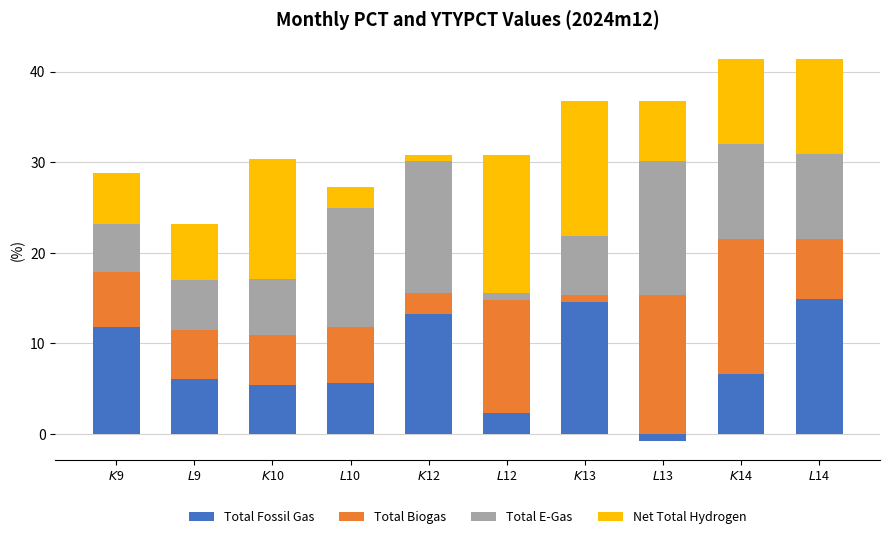

List the series in order of their overall mean, lowest first.

Total Biogas, Total Fossil Gas, Net Total Hydrogen, Total E-Gas